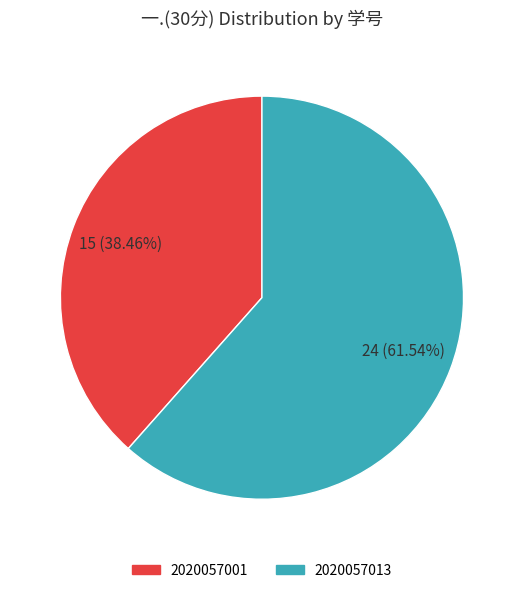

Which category has the biggest portion of the pie?

2020057013